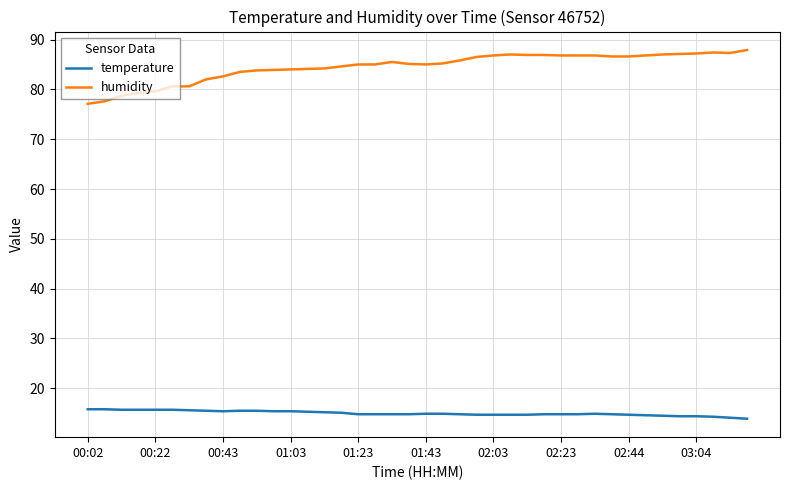

What is the sum of all humidity values?

3381.2